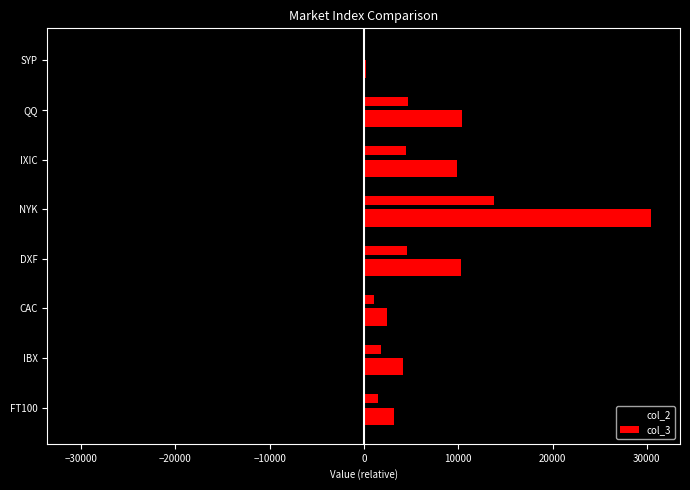

What position from the right is IBX?

7